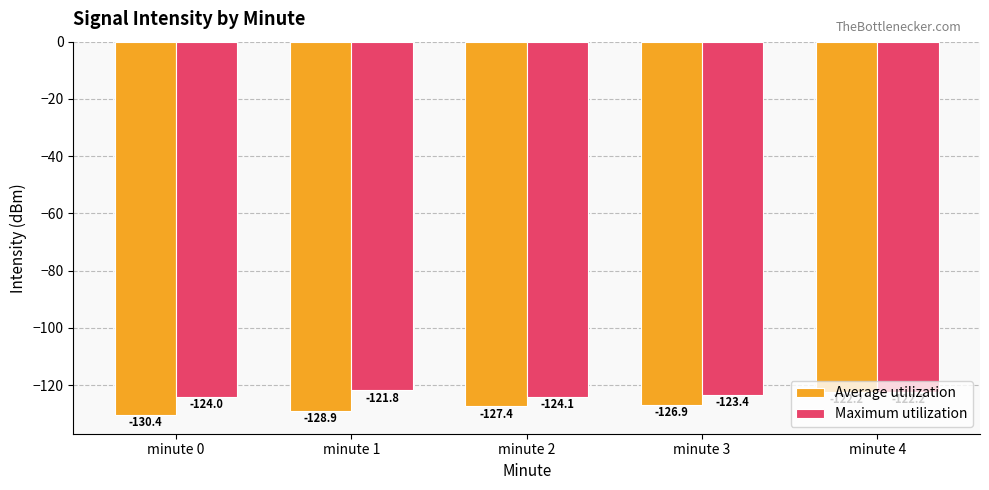

What is the maximum value shown in the chart?

-121.8